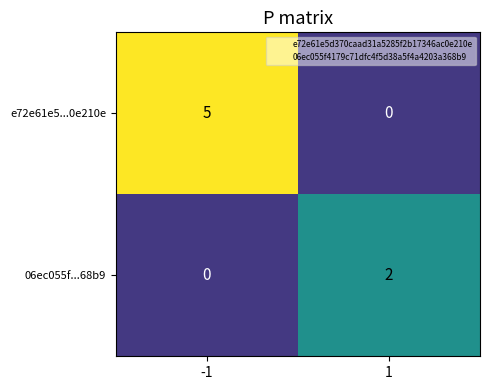

Reading left to right, extract all data points from this chart.

e72e61e5...0e210e: -1=5	1=0
06ec055f...68b9: -1=0	1=2